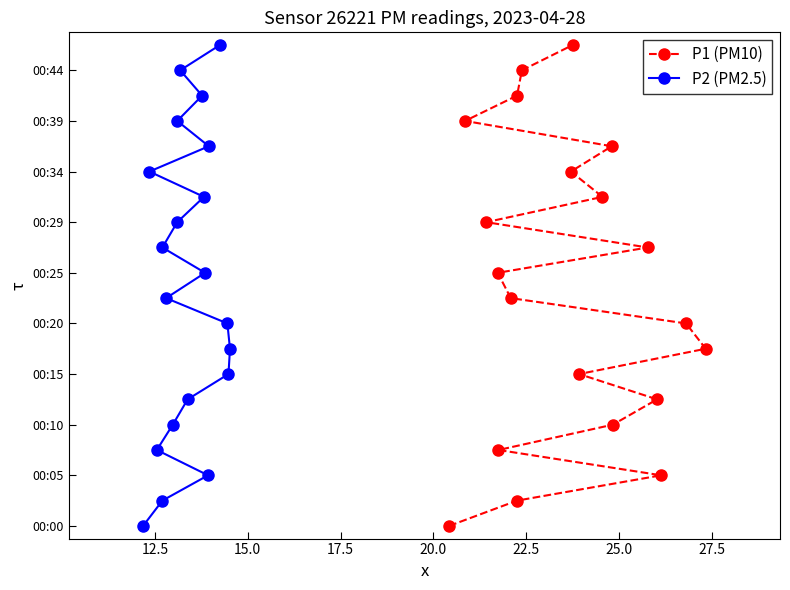

Count the number of categories in the chart.

20